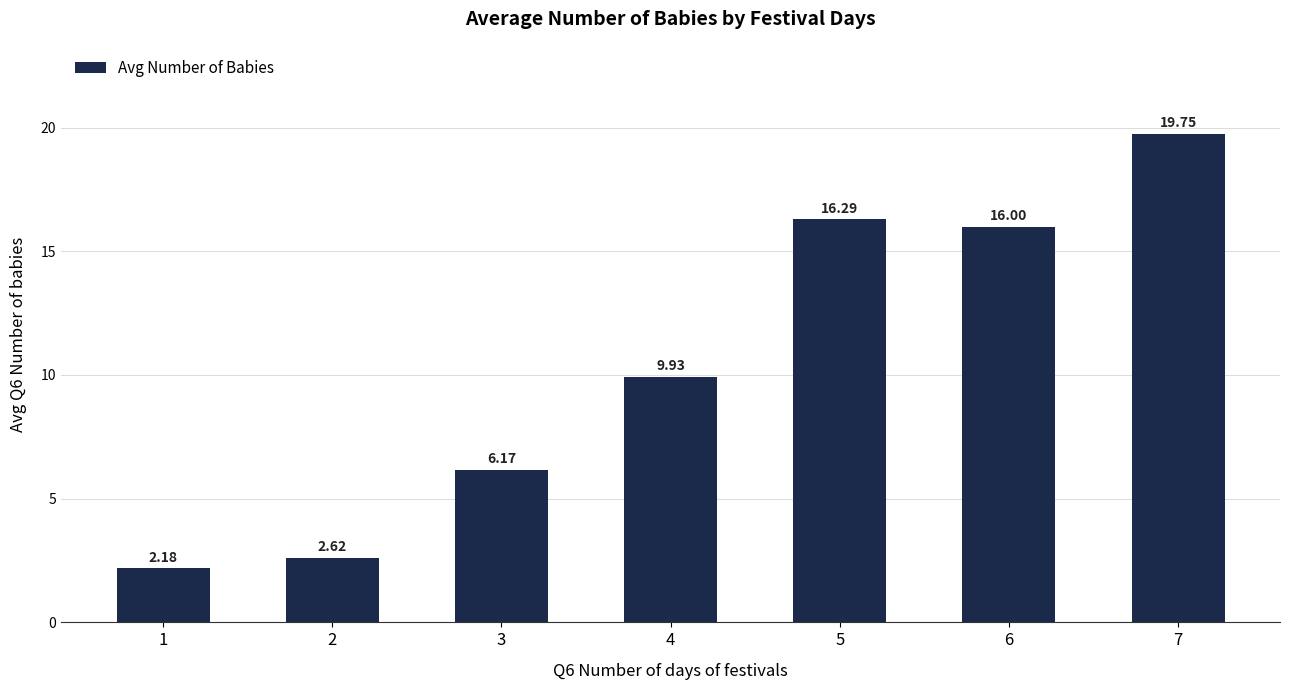

Does the chart contain stacked bars?

No